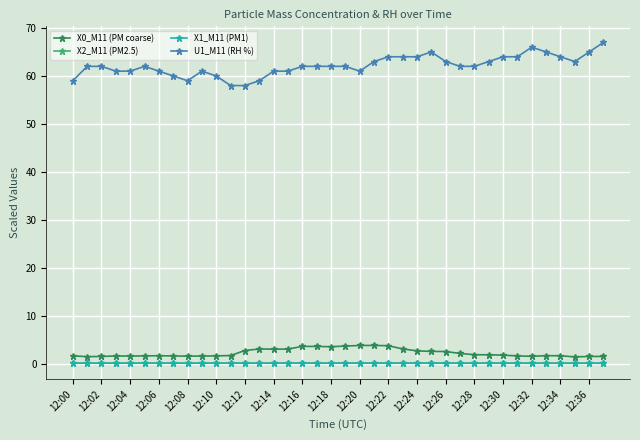

True or false: X2_M11 (PM2.5) has more than 0 interior local peaks.

True